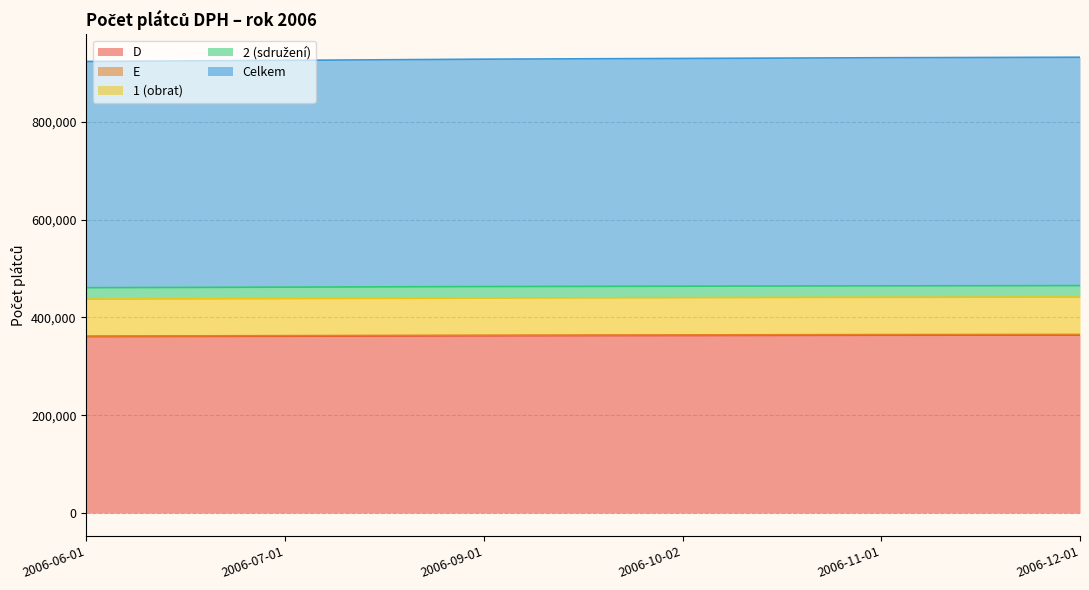

At which category is the sum across all series the highest?

2006-12-01